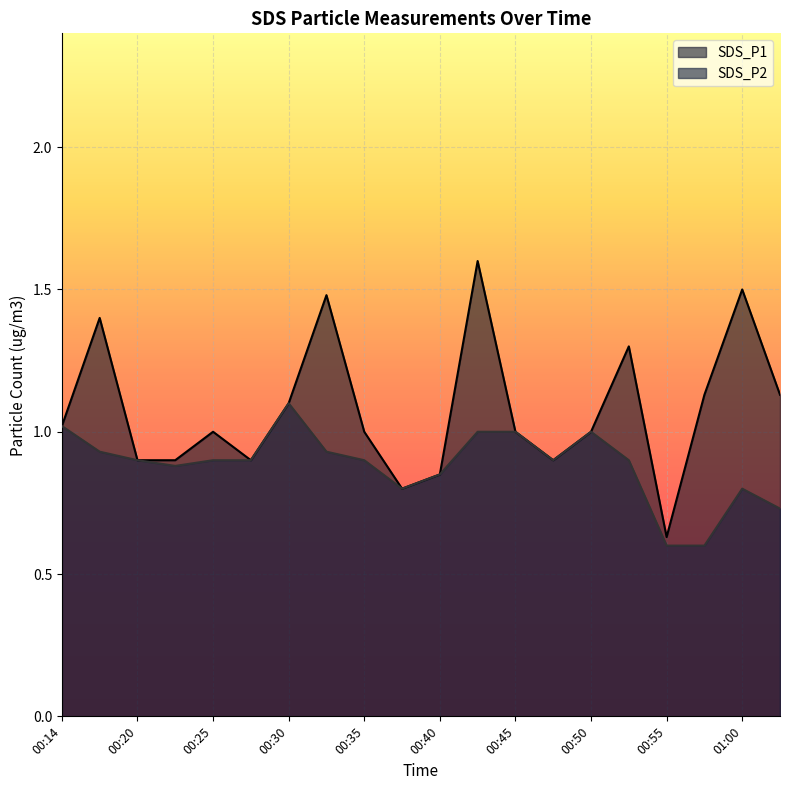

At 00:48, list the series in order from largest to smallest.

SDS_P1, SDS_P2